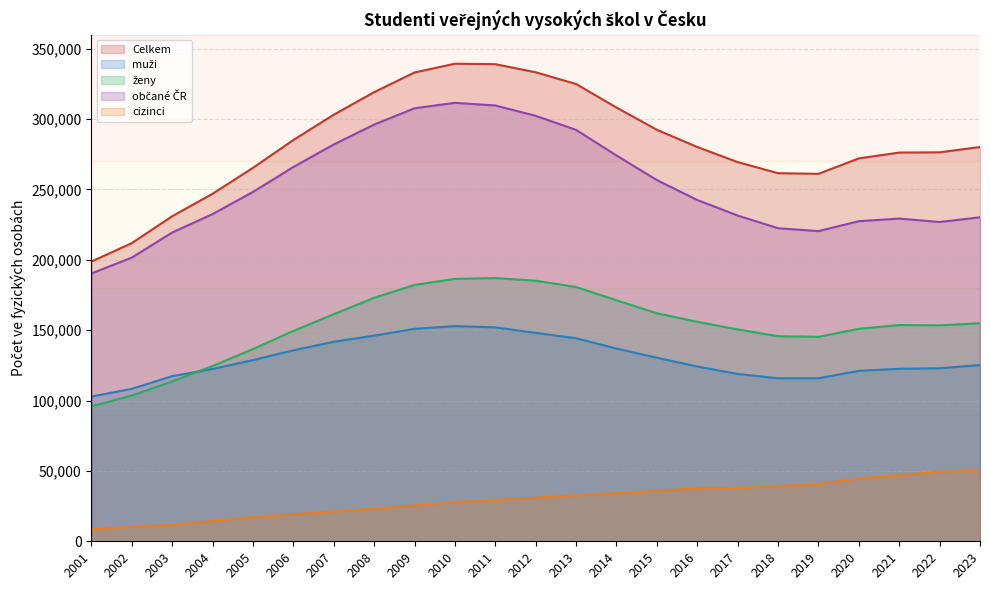

List the labels in order of muži value, largest first.

2010, 2011, 2009, 2012, 2008, 2013, 2007, 2014, 2006, 2015, 2005, 2023, 2016, 2022, 2021, 2004, 2020, 2017, 2003, 2019, 2018, 2002, 2001